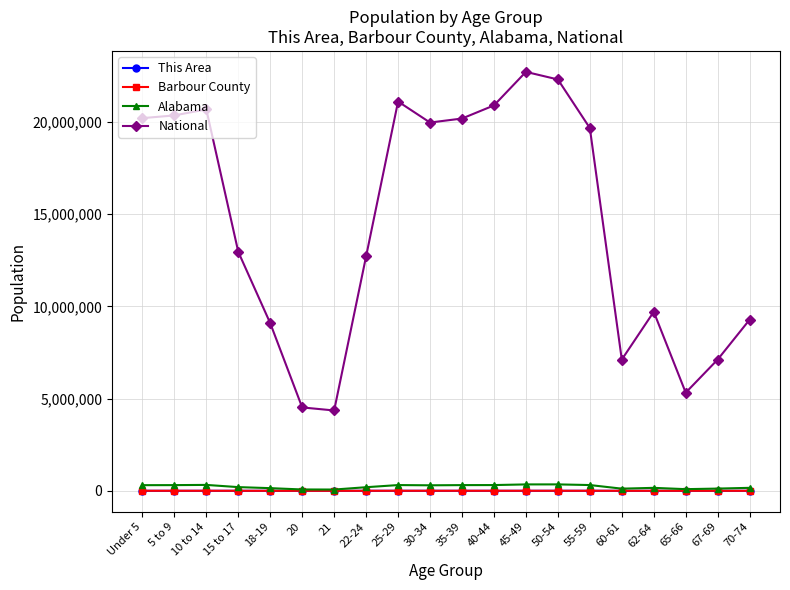

What is the difference between the maximum and minimum values in the Alabama series?

279012